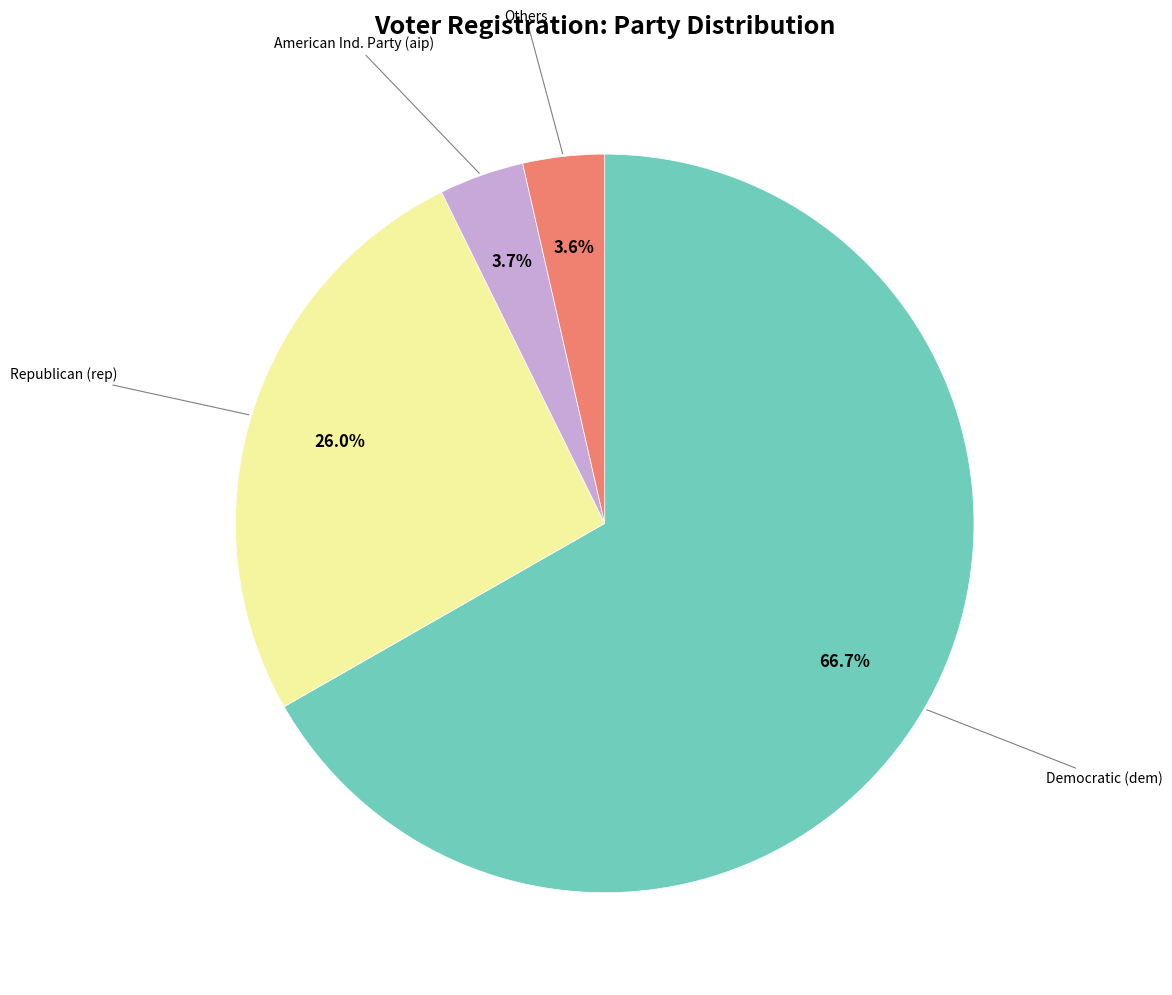

Is there a majority slice in this chart?

Yes